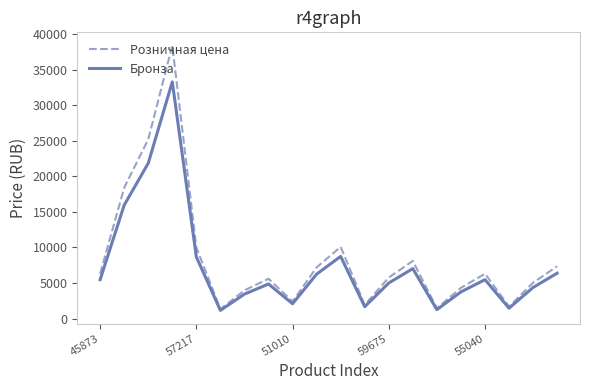

What is the lowest value of the Розничная цена series?

1320